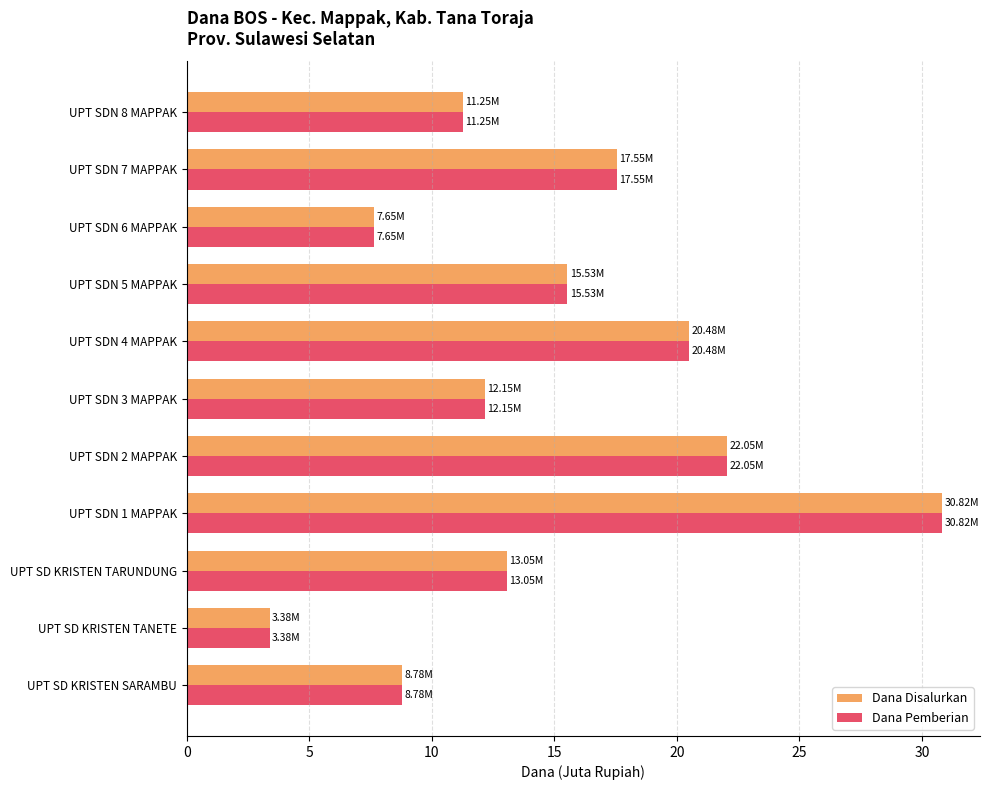

At how many categories does at least one series exceed 6?

10